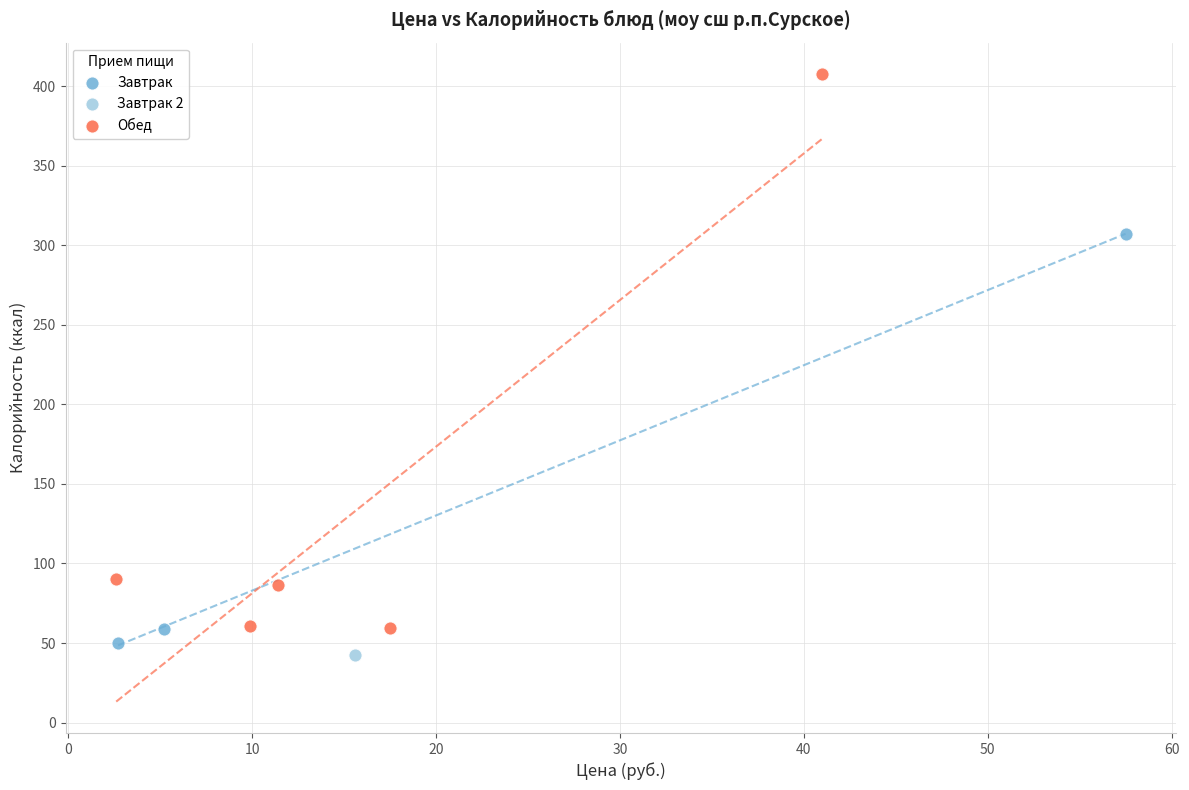

Which series reaches the minimum Y coordinate?

Завтрак 2